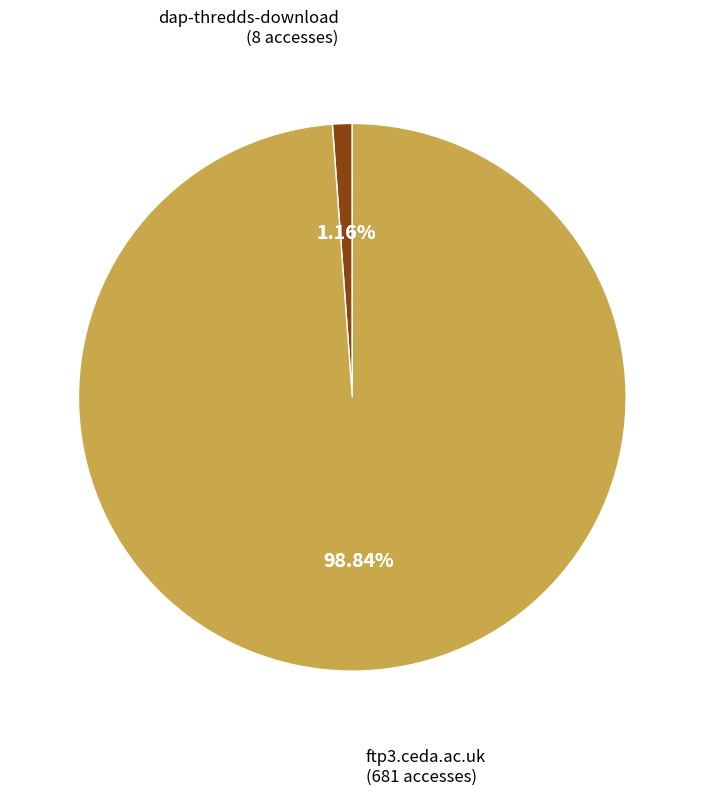

What is the change in value from dap-thredds-download to ftp3.ceda.ac.uk?

+673